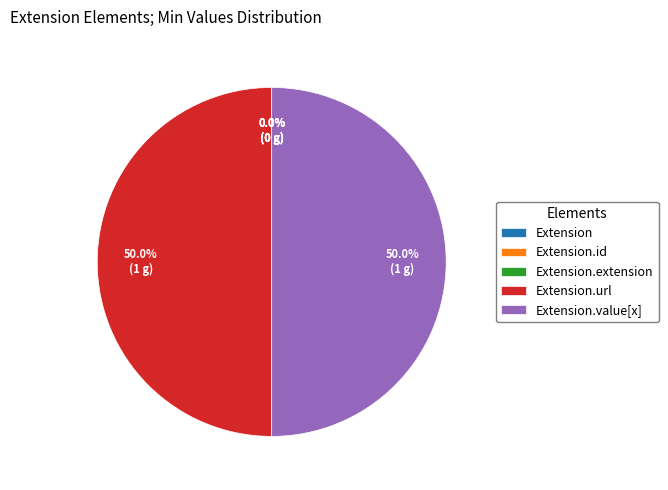

Is there a majority slice in this chart?

No